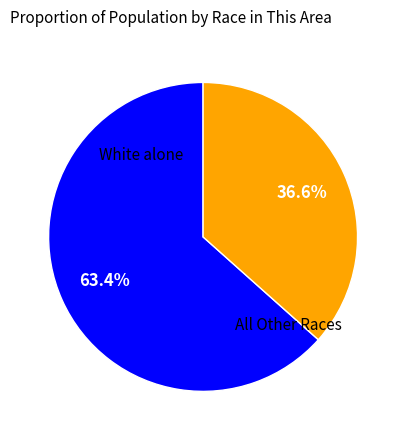

Which category has the biggest portion of the pie?

White alone